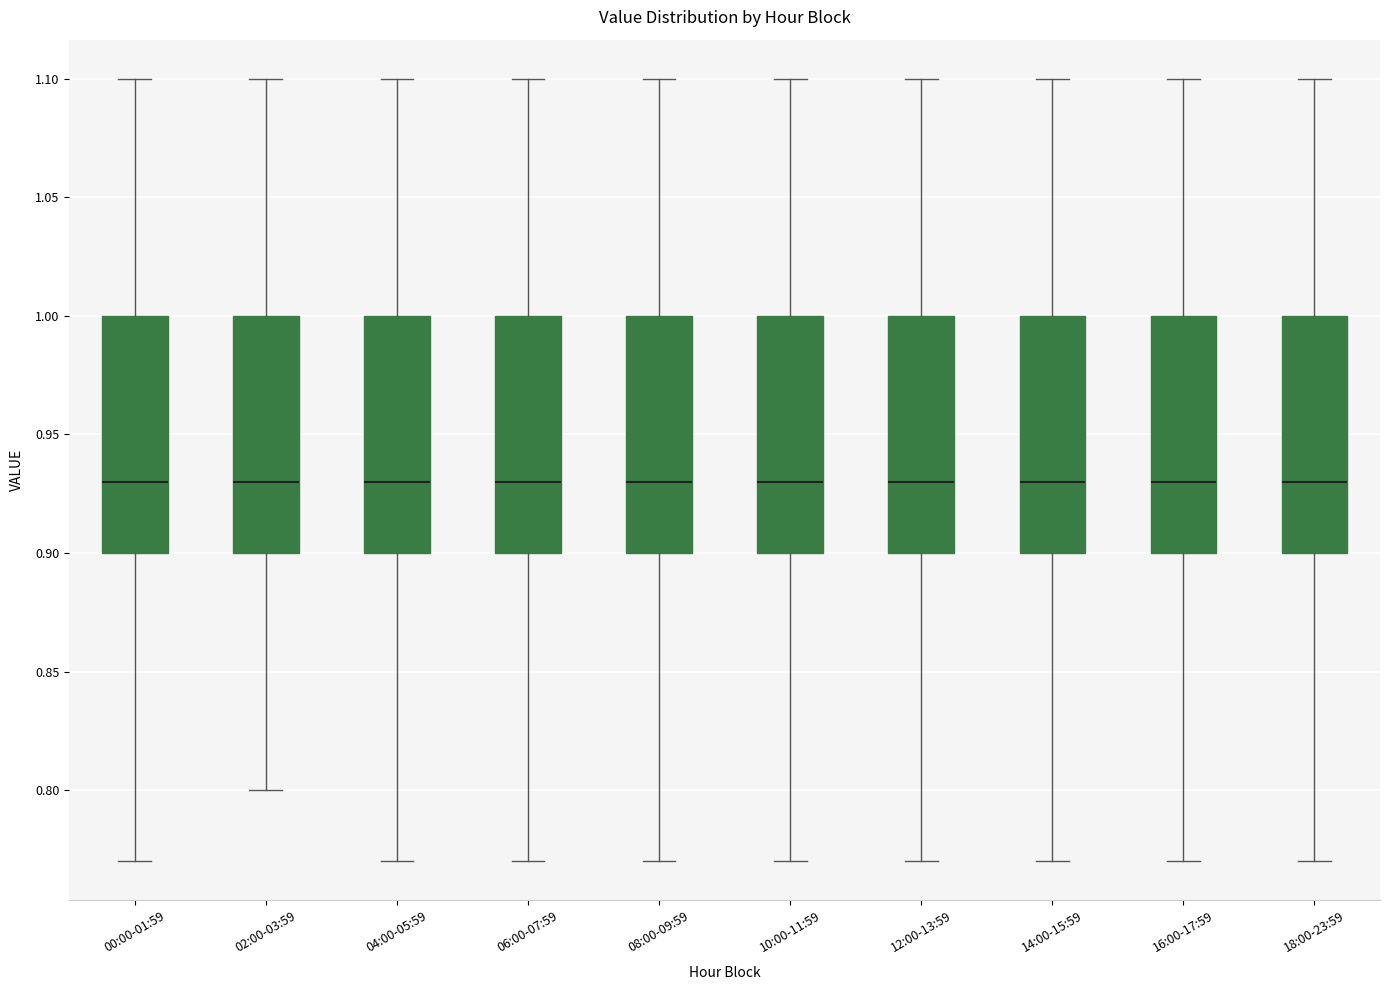

Where is the lower edge of the box for 10:00-11:59 on the y-axis? The values are not printed on the chart, so give them approximately, as read against the axis.

0.90